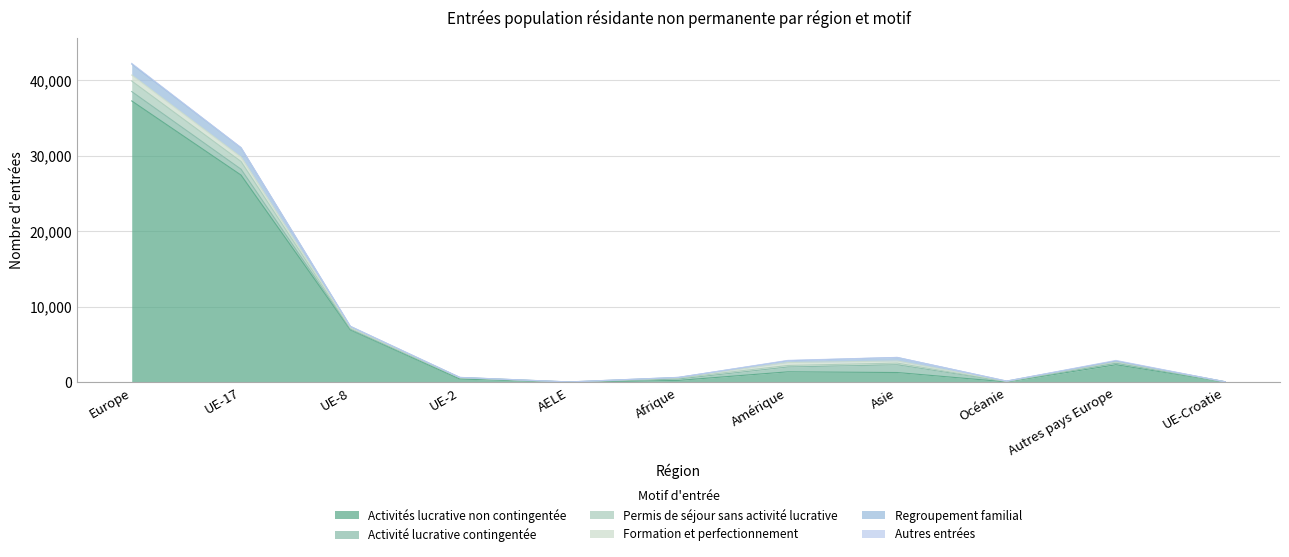

How many series are shown in this chart?

6